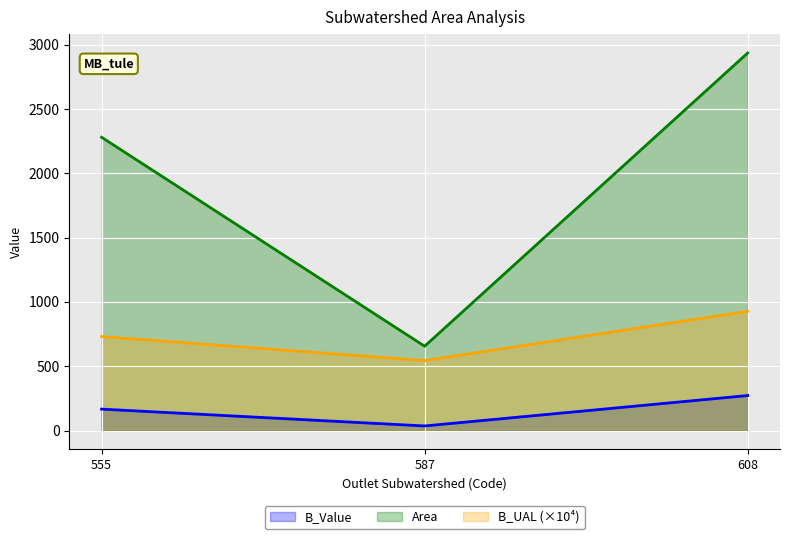

Reading left to right, what are all the values shown in this chart?

B_Value: 555=166.7	587=35.7	608=272.3
Area: 555=2280.6	587=655.8	608=2936.0
B_UAL: 555=730.8	587=544.5	608=927.4